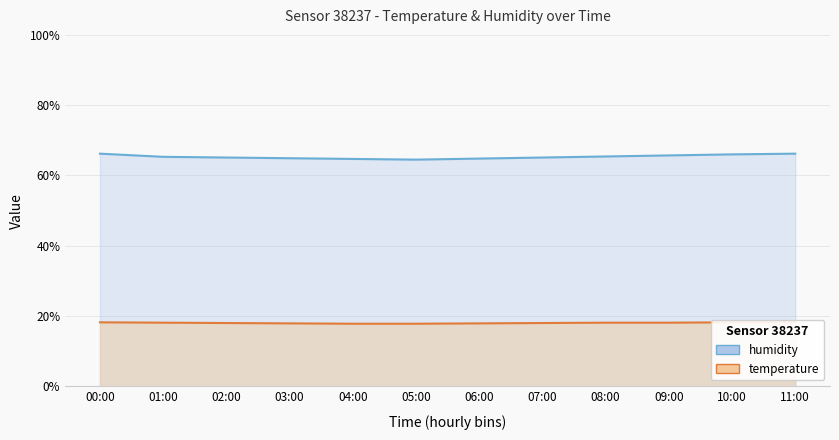

At how many categories does at least one series exceed 62?

12